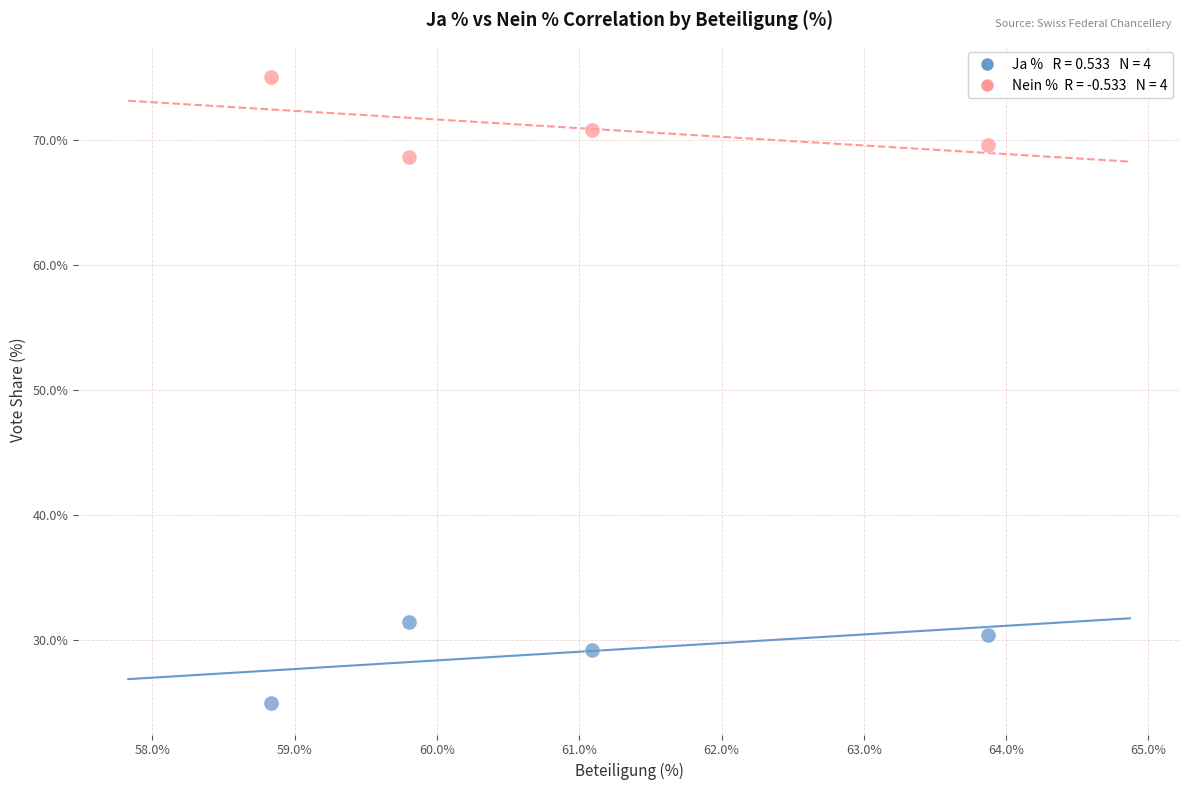

Across all data points, what is the range of X values (max minus min)?

5.0